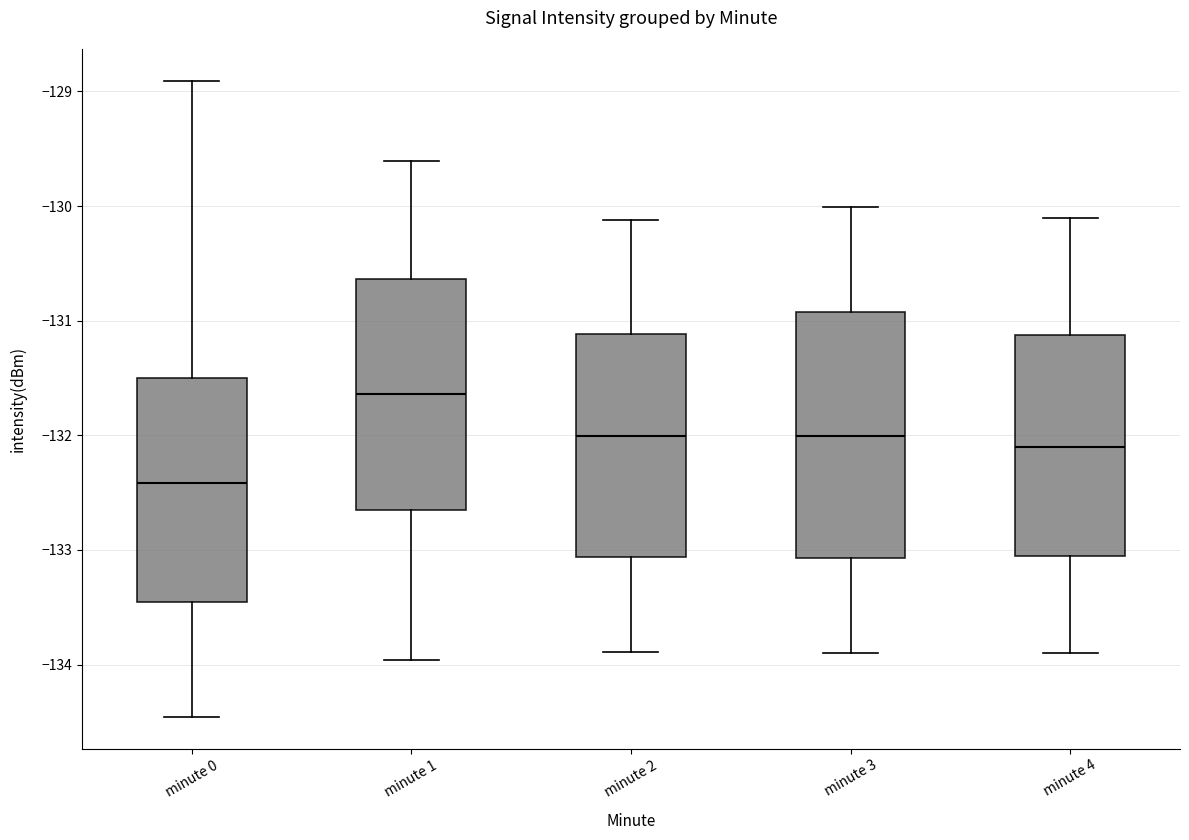

Which box's median line is the highest?

minute 1